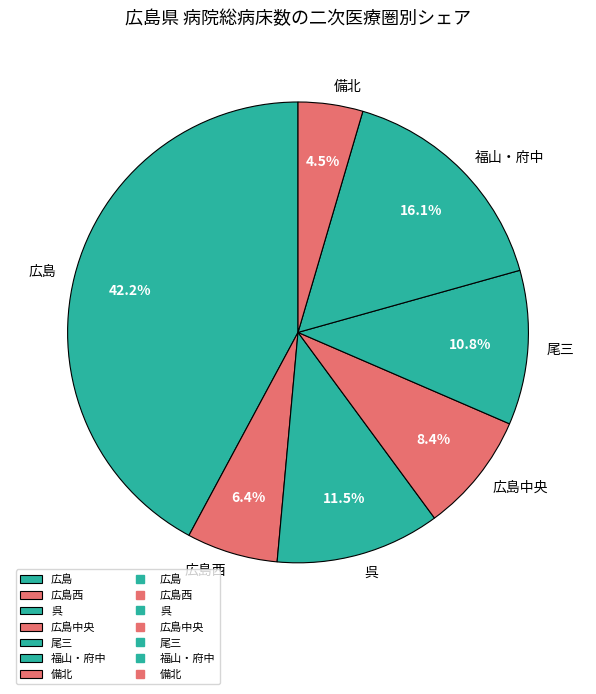

What portion of the pie excludes 広島西?

93.6%